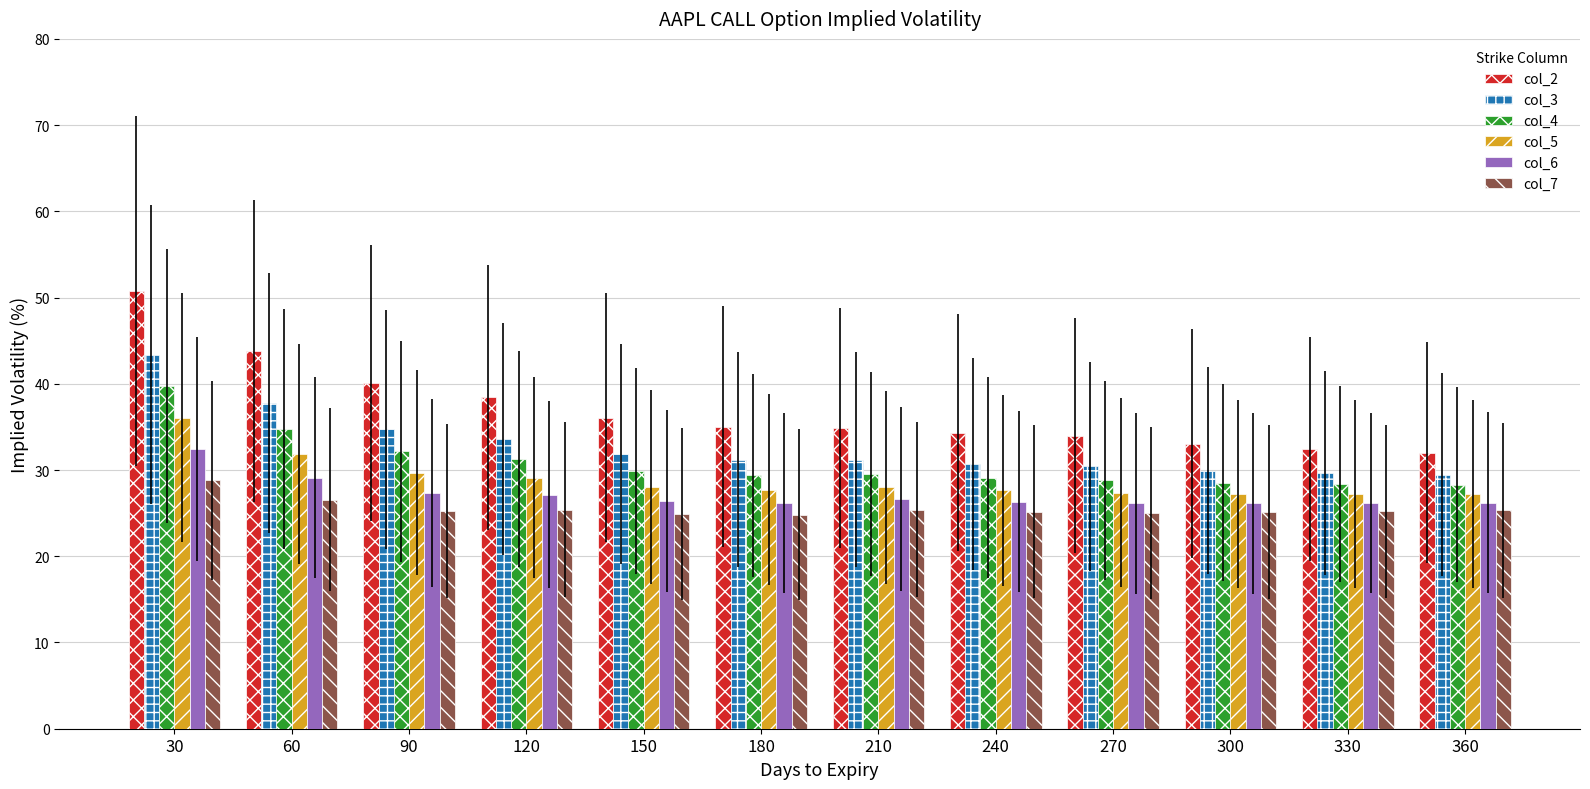

Which series has the widest spread of values?

col_2